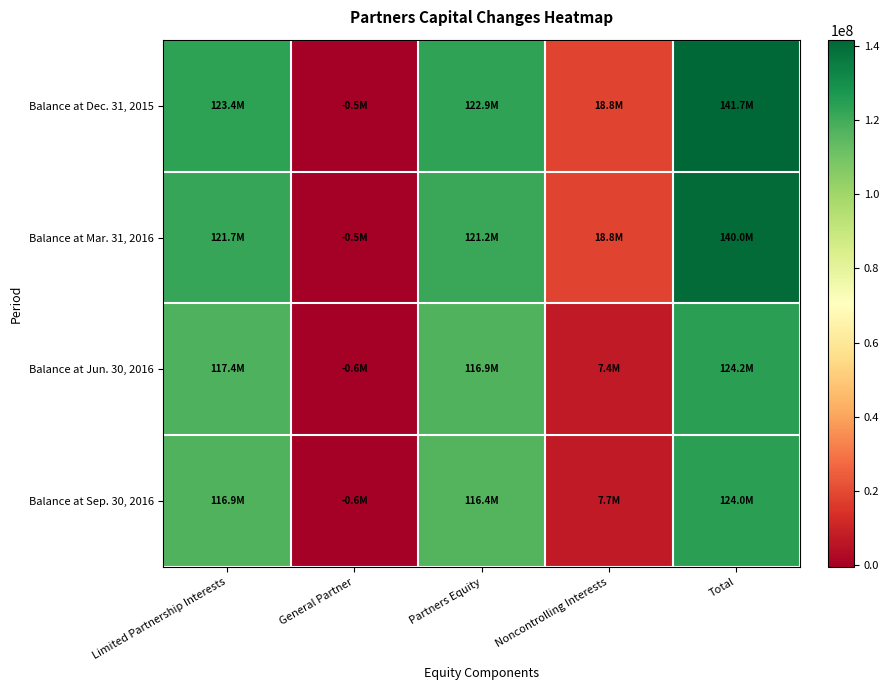

Which label corresponds to the largest value in the chart?

Total